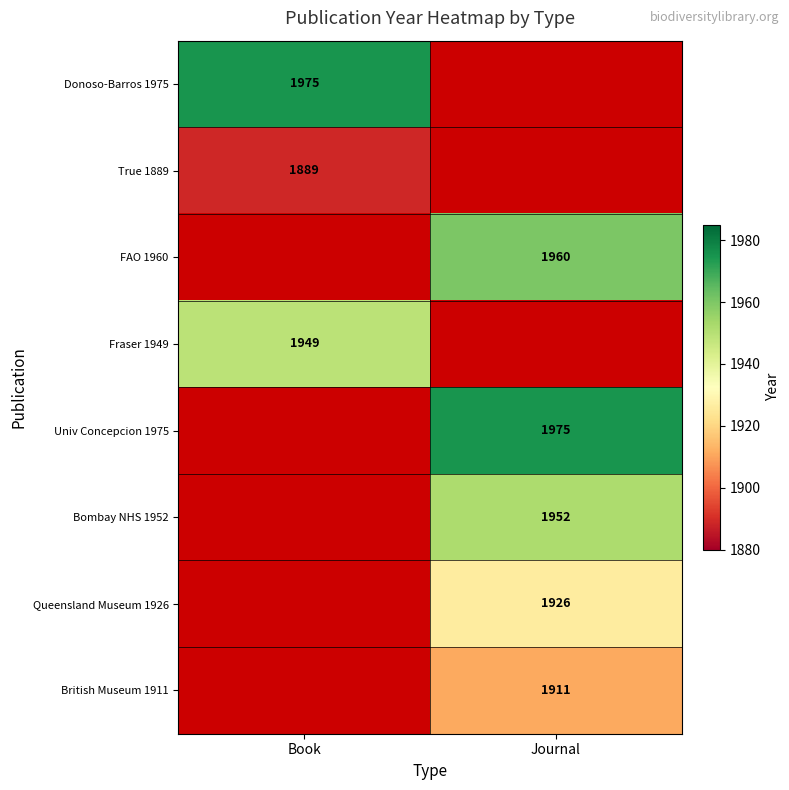

True or false: Queensland Museum 1926 has a value of 912 at Journal.

False